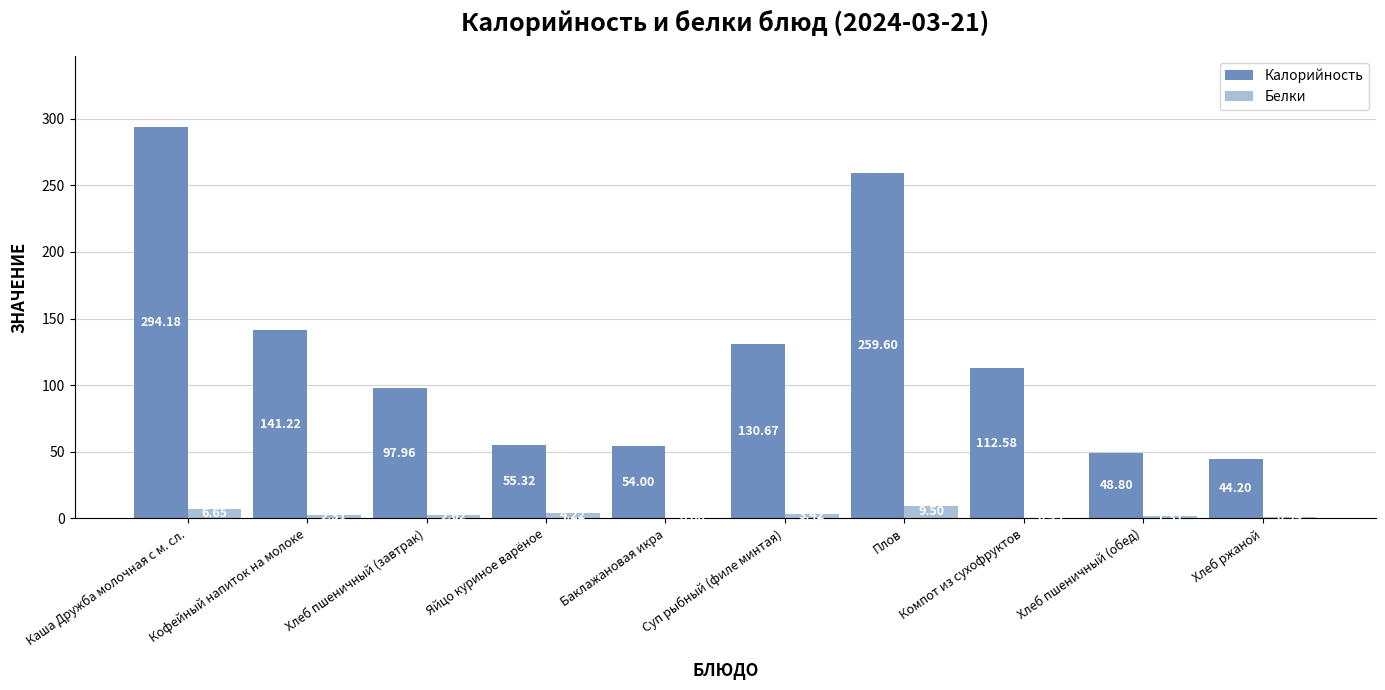

The value of Калорийность at Кофейный напиток на молоке is 141.2. True or false?

True